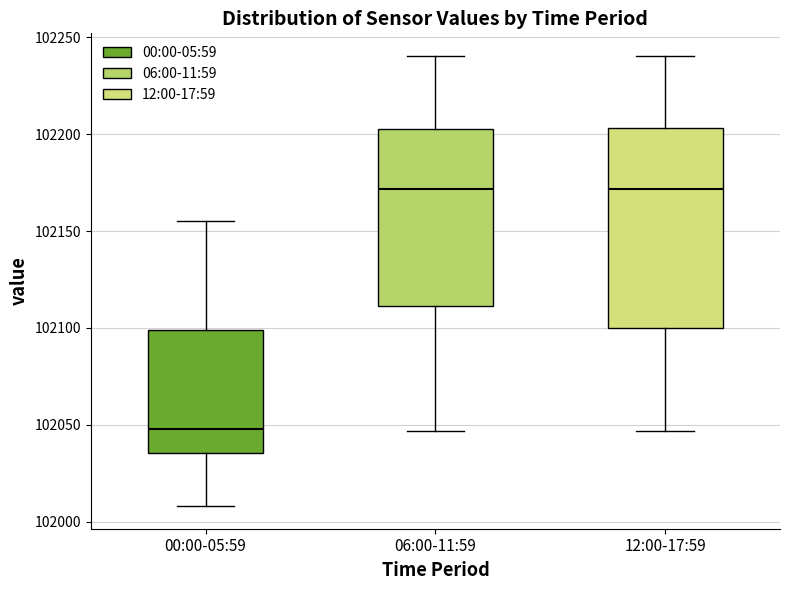

Which box has the lowest median line?

00:00-05:59